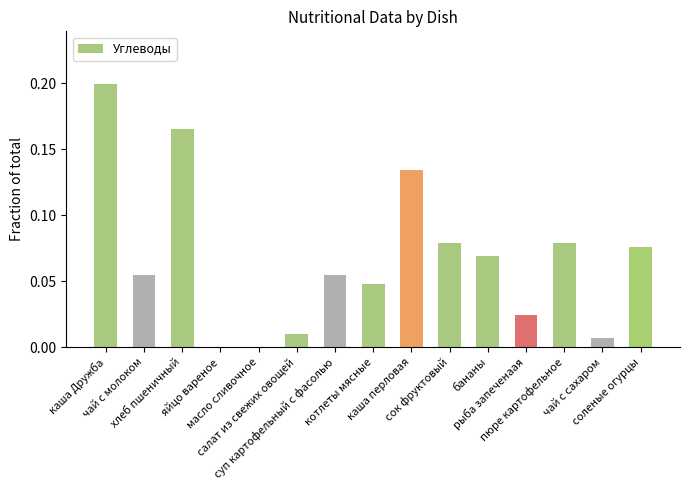

What is the sum of all values?

1.0